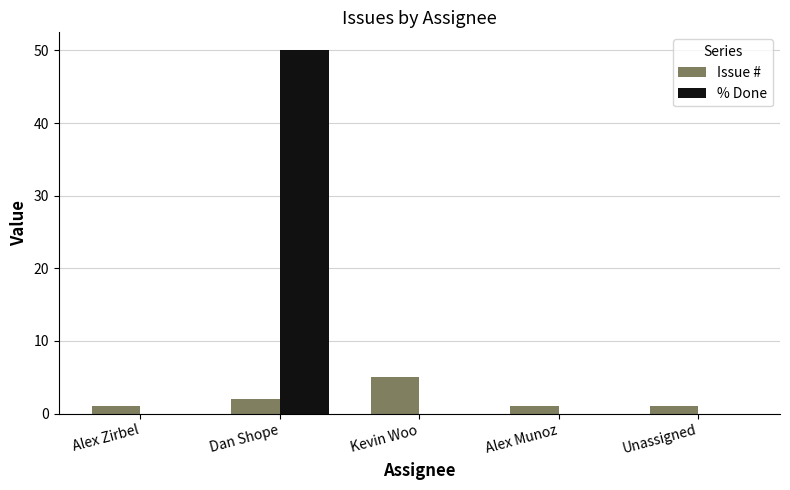

Is the value of Issue # at Kevin Woo greater than the value of % Done at Unassigned?

Yes